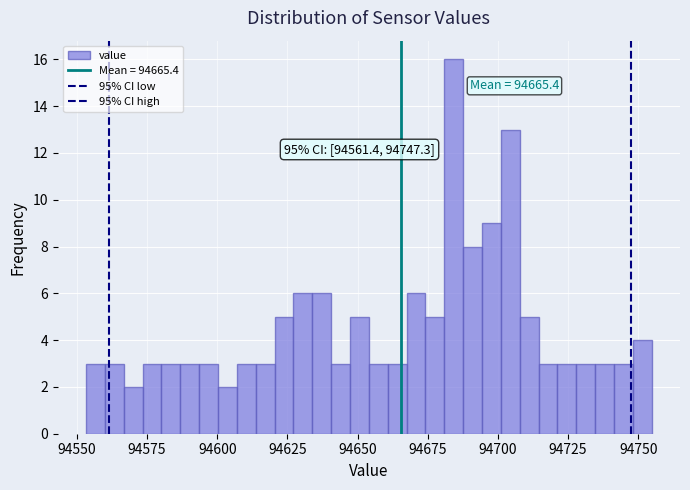

Read against the x-axis, roughly where is the centre of the tallest bar?

94685